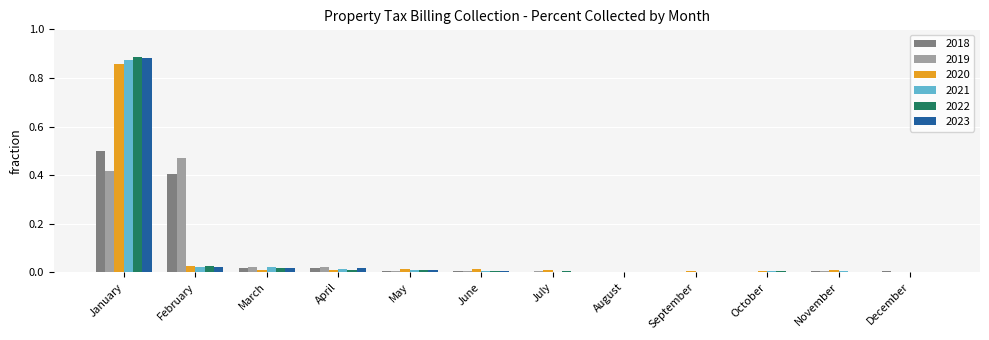

What is the sum of all 2021 values?

1.0